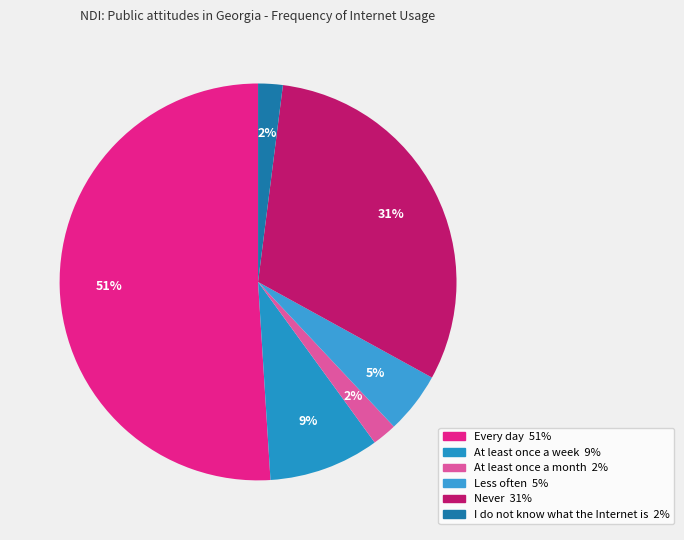

To the nearest percent, what is the average slice percentage?

17%